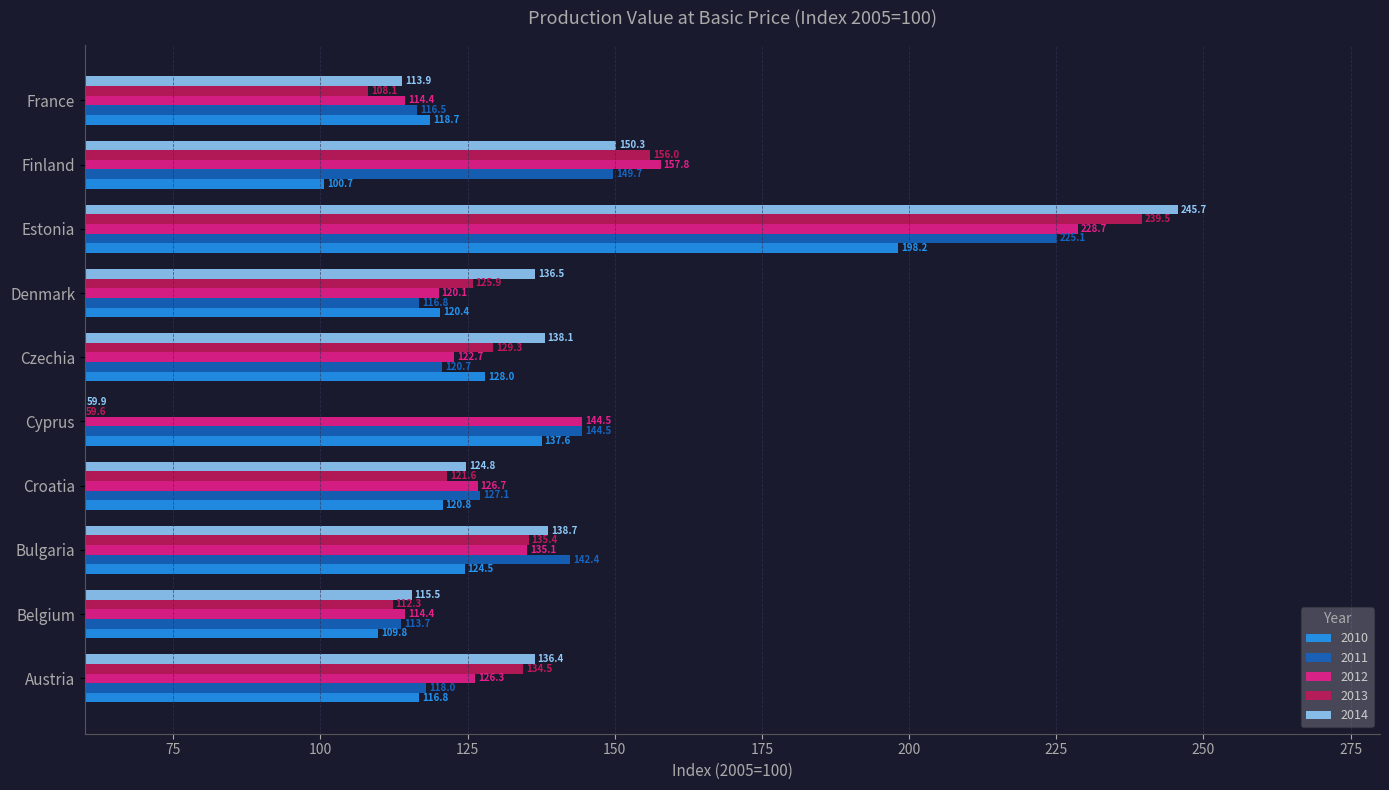

How many data points does each series have?

10